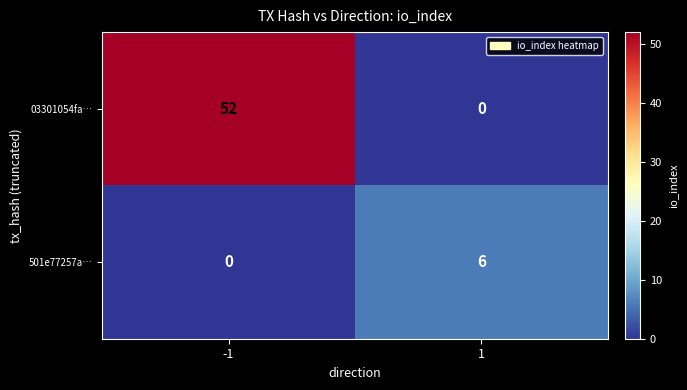

Which series has the largest total across all categories?

03301054fa…